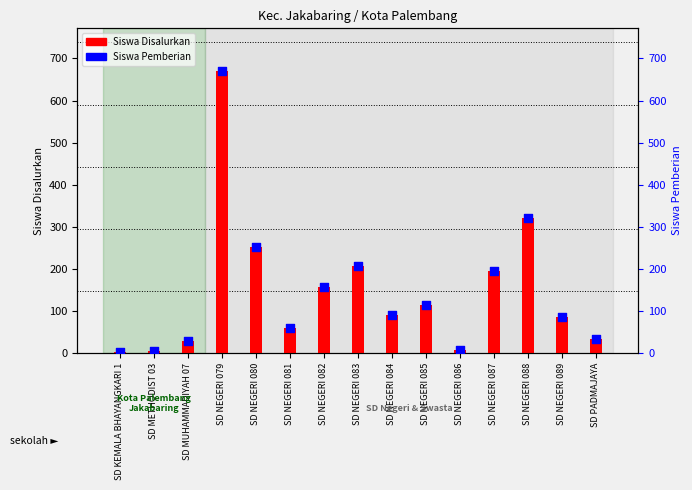

Which series has the widest spread of Y values?

Siswa Disalurkan